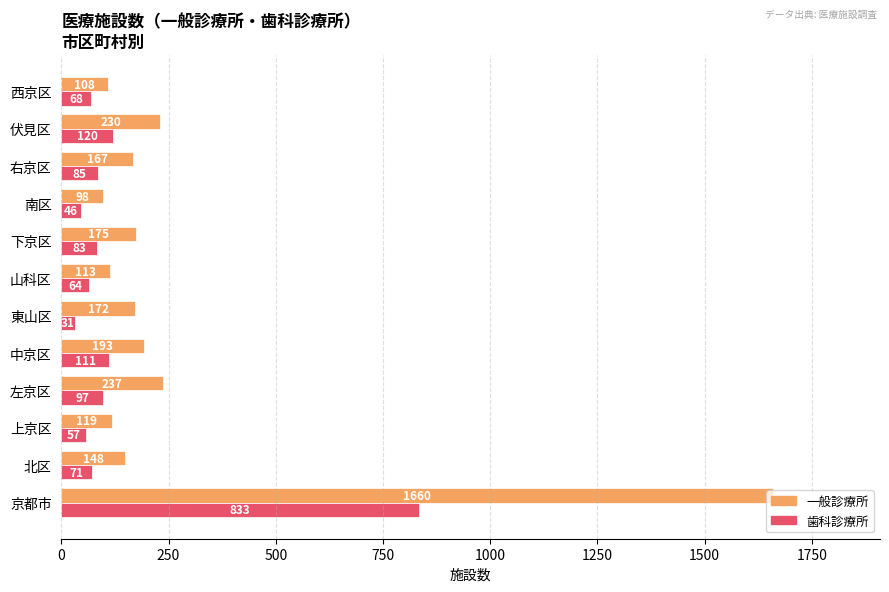

The 歯科診療所 series shows 25 at 右京区. True or false?

False